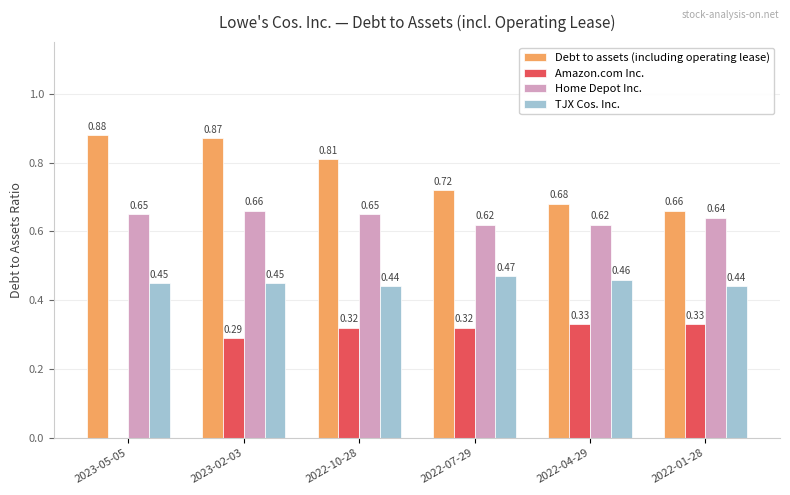

Between 2022-10-28 and 2022-01-28, which series saw the biggest shift?

Debt to assets (including operating lease)